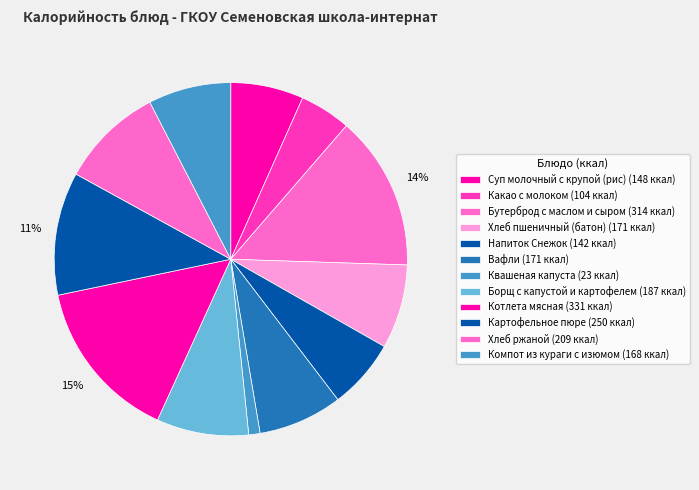

How many slices are in this pie chart?

12